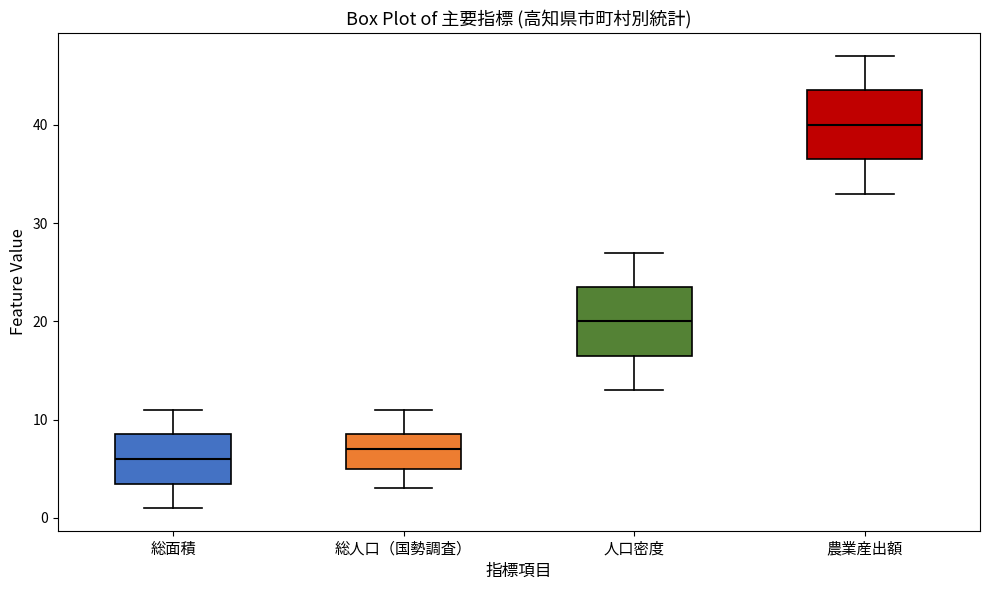

Reading left to right, read every box against the y-axis: the position of its median line, the range the box covers, and the ends of its whiskers. The values are not printed on the chart, so give them approximately, as read against the axis.

総面積: median 6, box 4 to 9, whiskers 1 to 11
総人口（国勢調査）: median 7, box 5 to 9, whiskers 3 to 11
人口密度: median 20, box 17 to 24, whiskers 13 to 27
農業産出額: median 40, box 37 to 44, whiskers 33 to 47